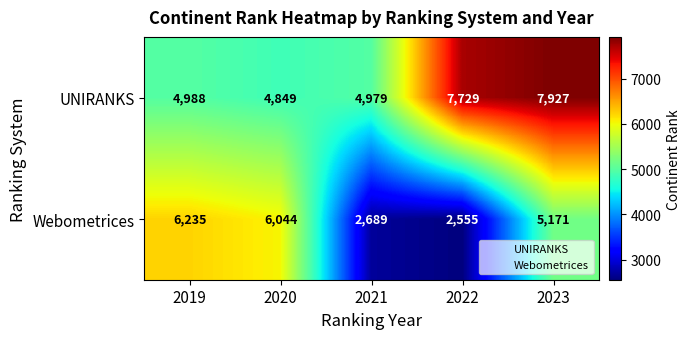

Which series has the widest spread of values?

Webometrices